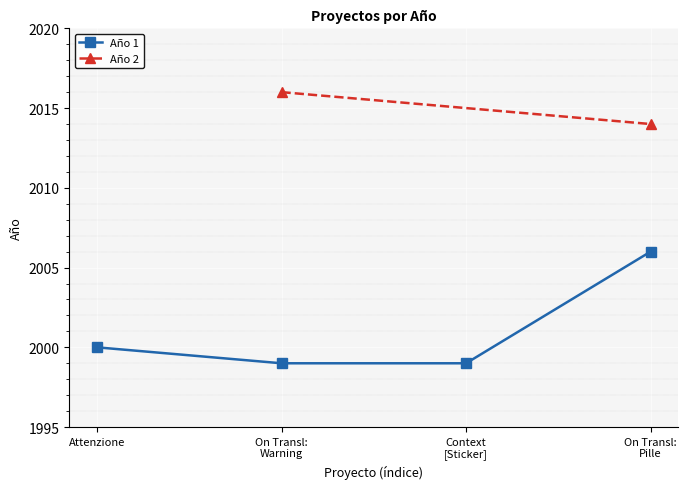

Is it true that Año 1 equals 2000 at Attenzione?

True